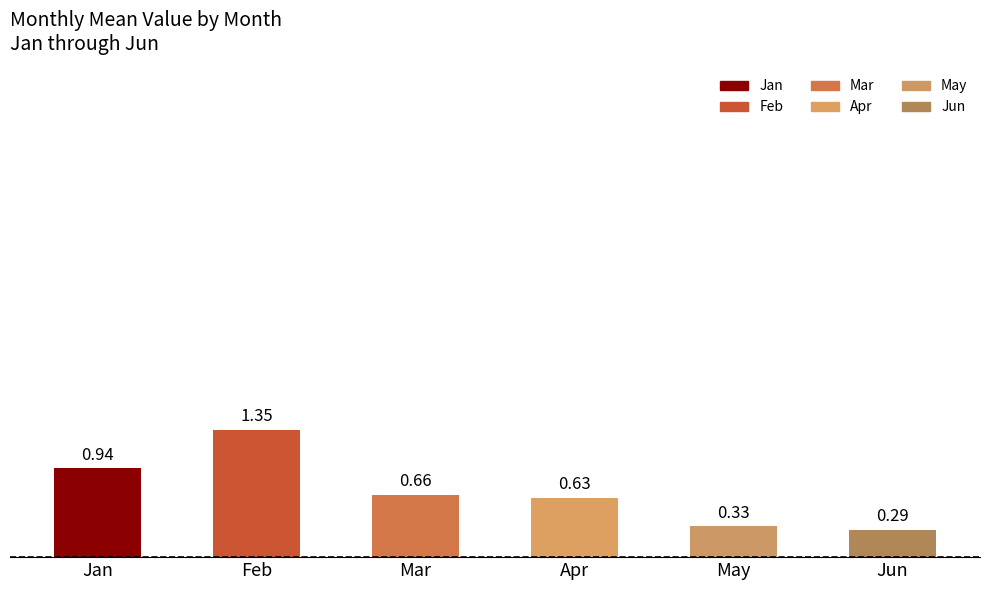

What is the difference between the maximum and minimum values?

1.1